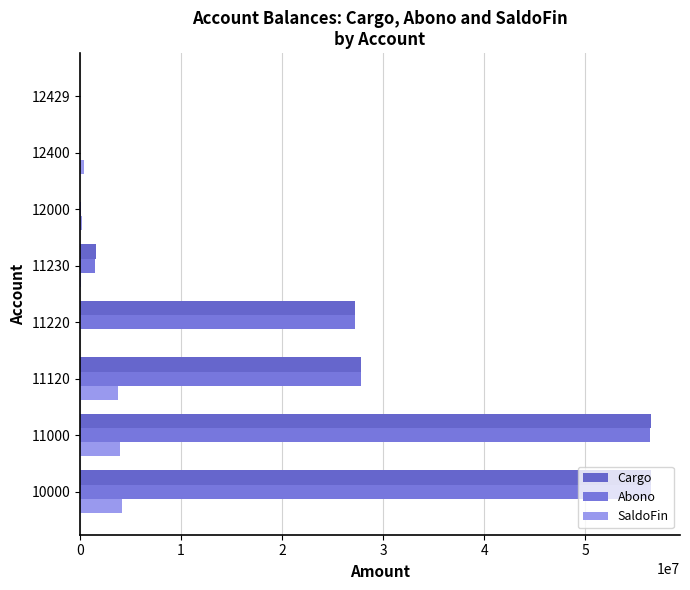

What is the sum of all Cargo values?

169619222.4